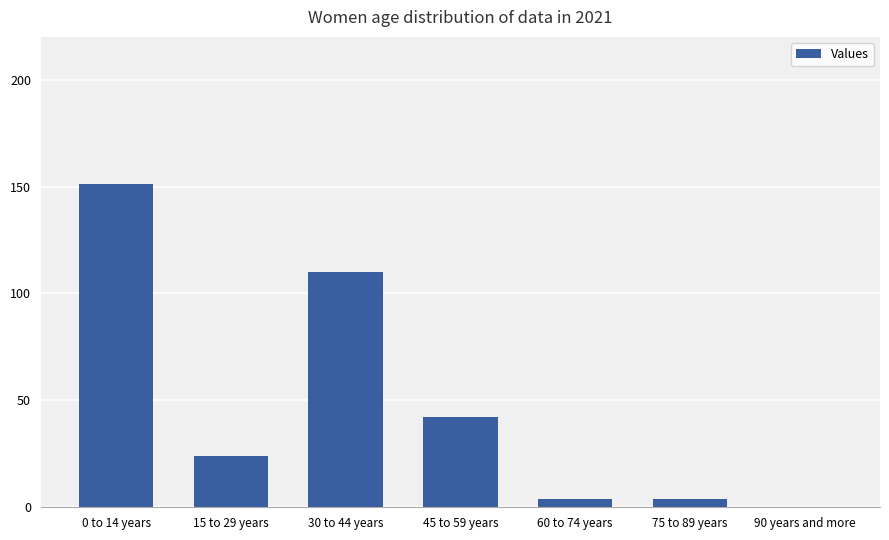

Reading left to right, transcribe all the data shown in this chart.

151	24	110	42	4	4	0